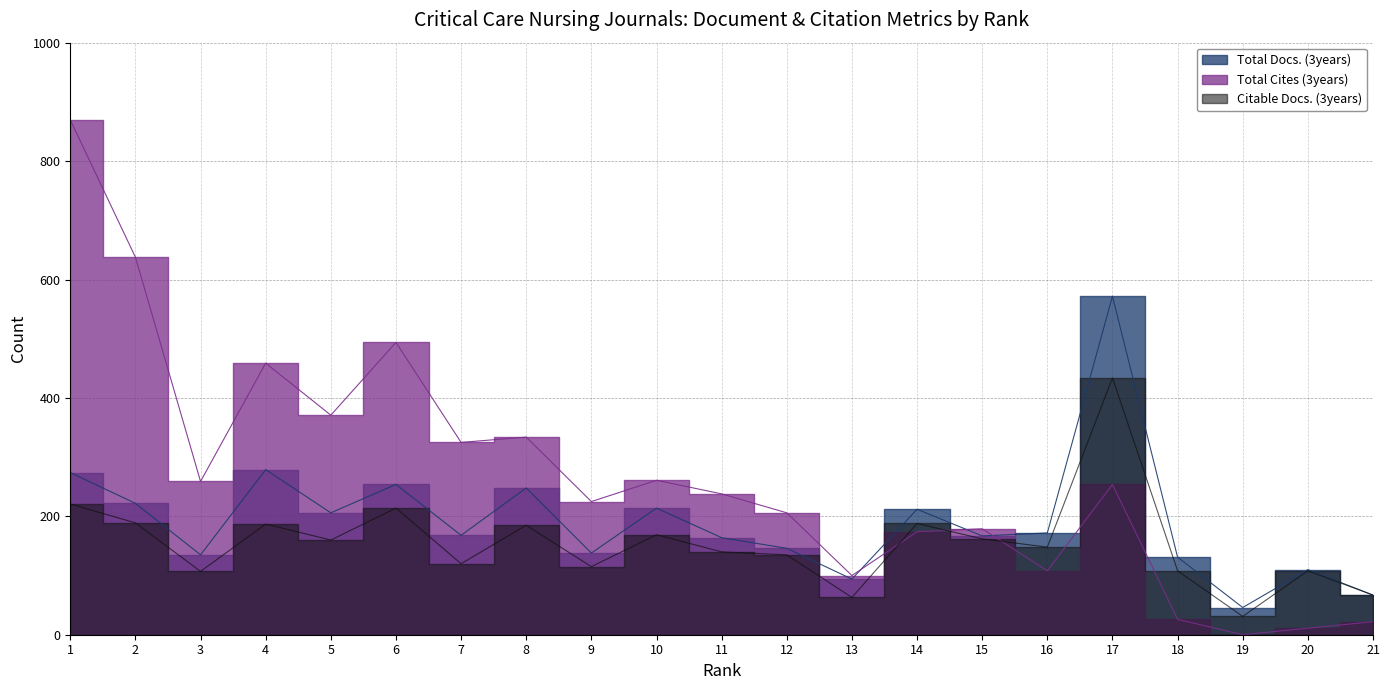

Rank the series by their average value, from highest to lowest.

Total Cites (3years), Total Docs. (3years), Citable Docs. (3years)